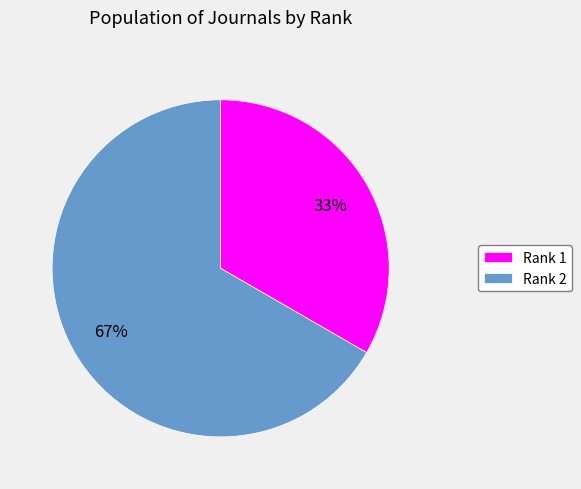

Which slice is the smallest?

Rank 1